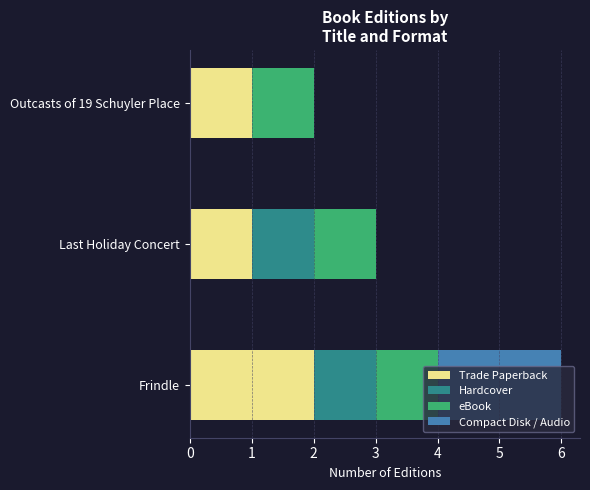

At which category is the sum across all series the highest?

Frindle